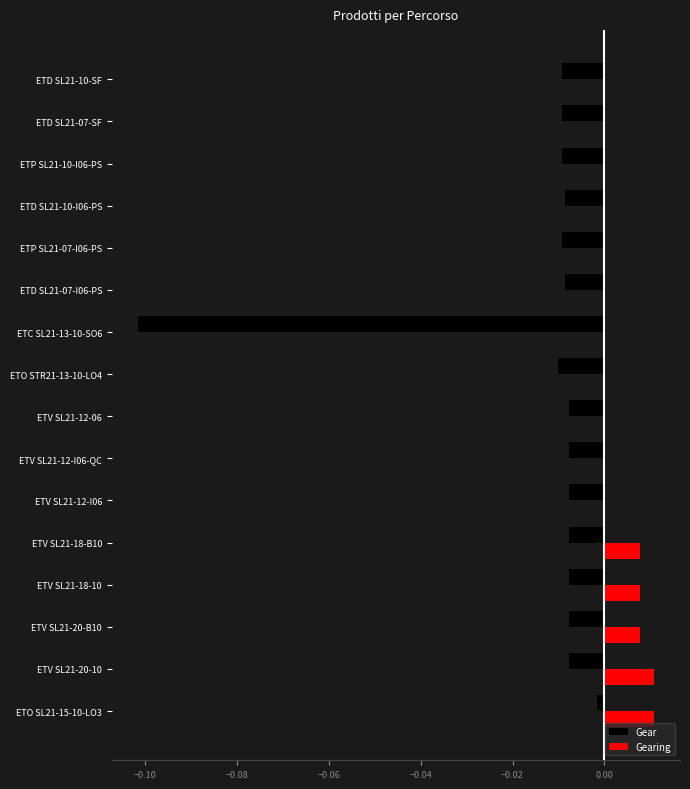

At which category is the sum across all series the highest?

ETO SL21-15-10-LO3